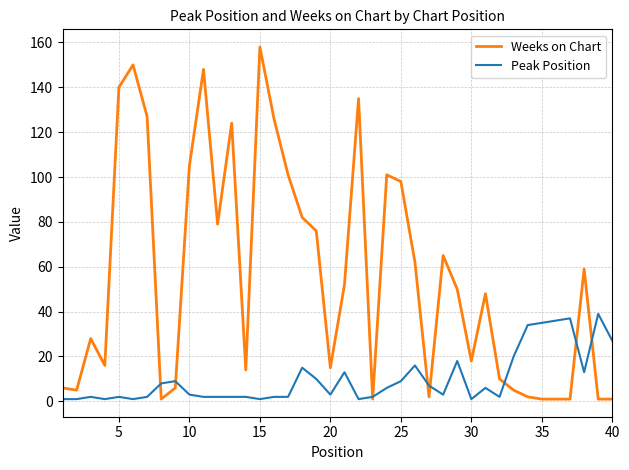

How many lines are shown in the chart?

2